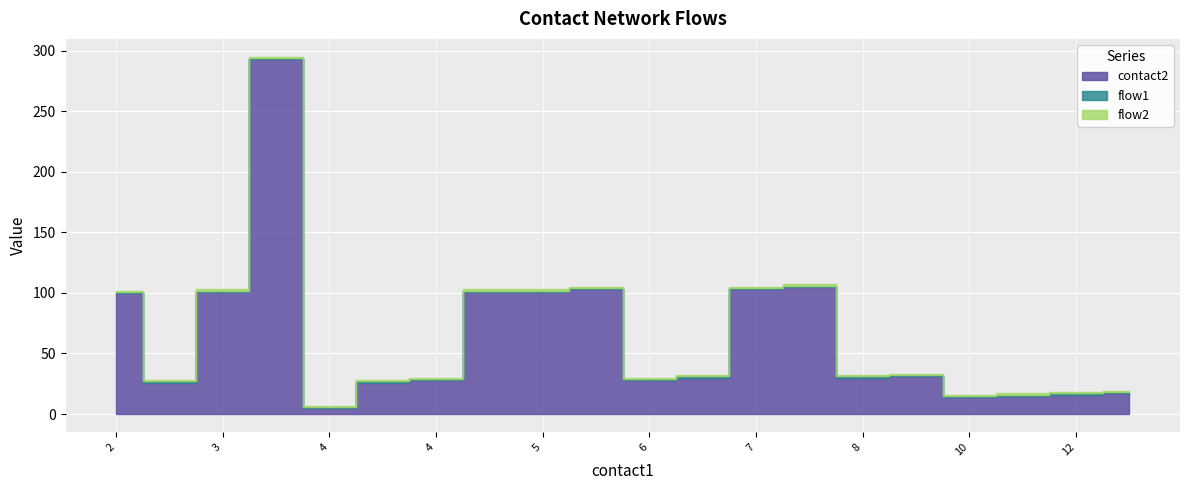

True or false: flow2 has more than 1 interior local peaks.

False